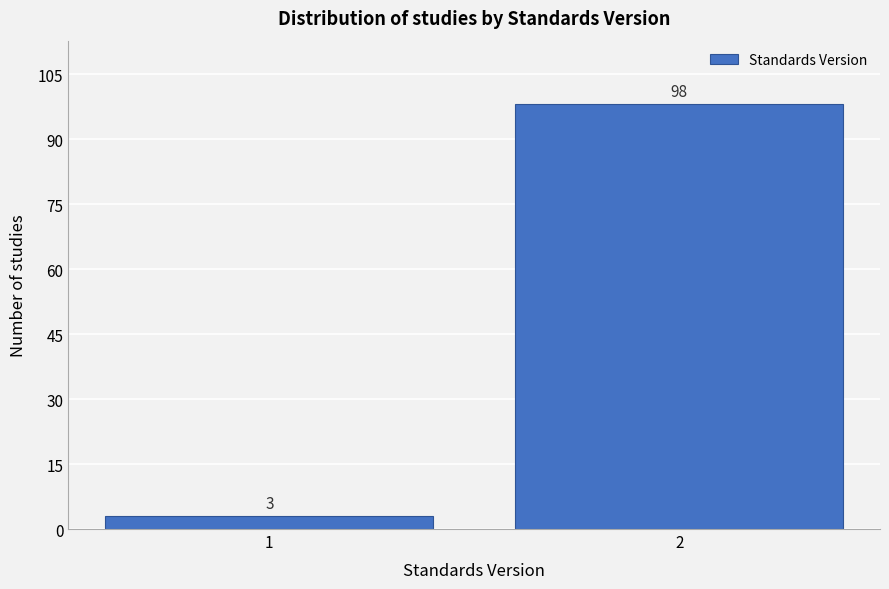

Reading left to right, transcribe all the data shown in this chart.

3	98